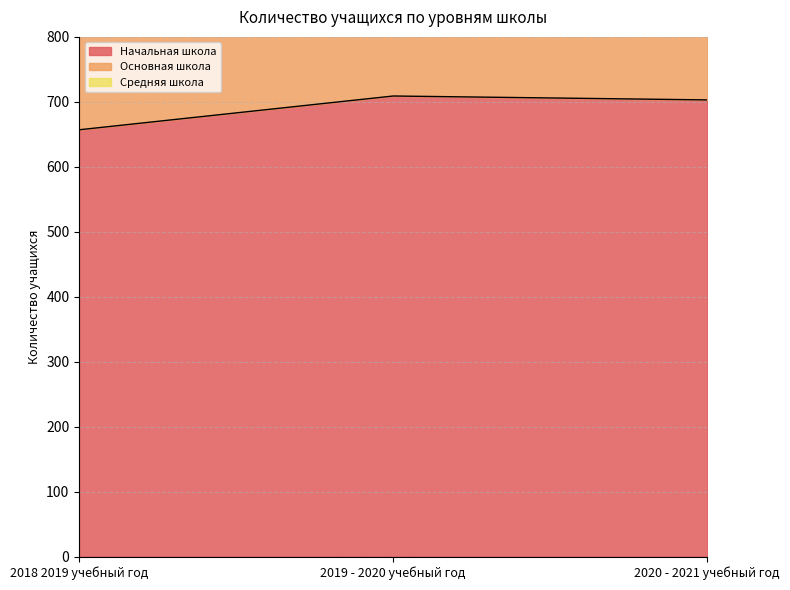

The Начальная школа series shows 1029 at 2020 - 2021 учебный год. True or false?

False